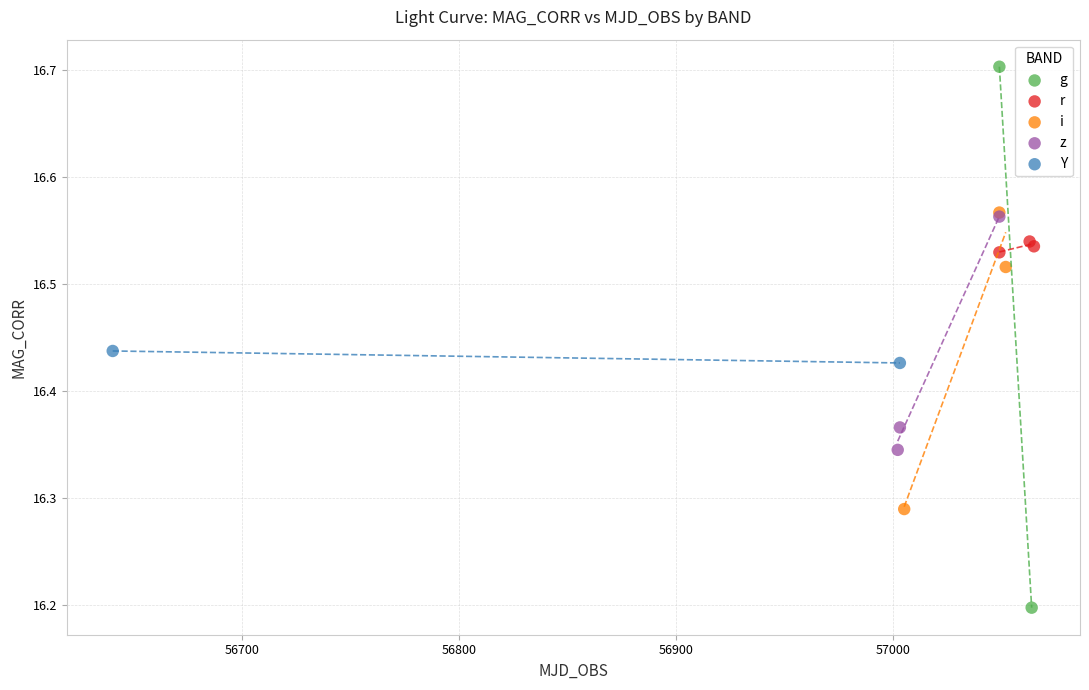

Which series reaches the minimum Y coordinate?

g